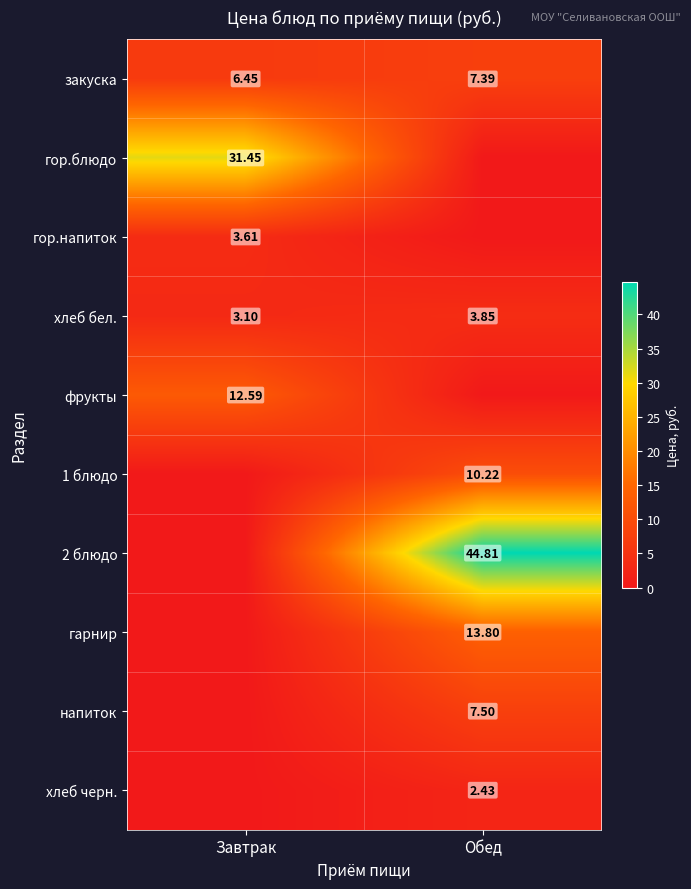

The гор.блюдо series shows 31.4 at Завтрак. True or false?

True